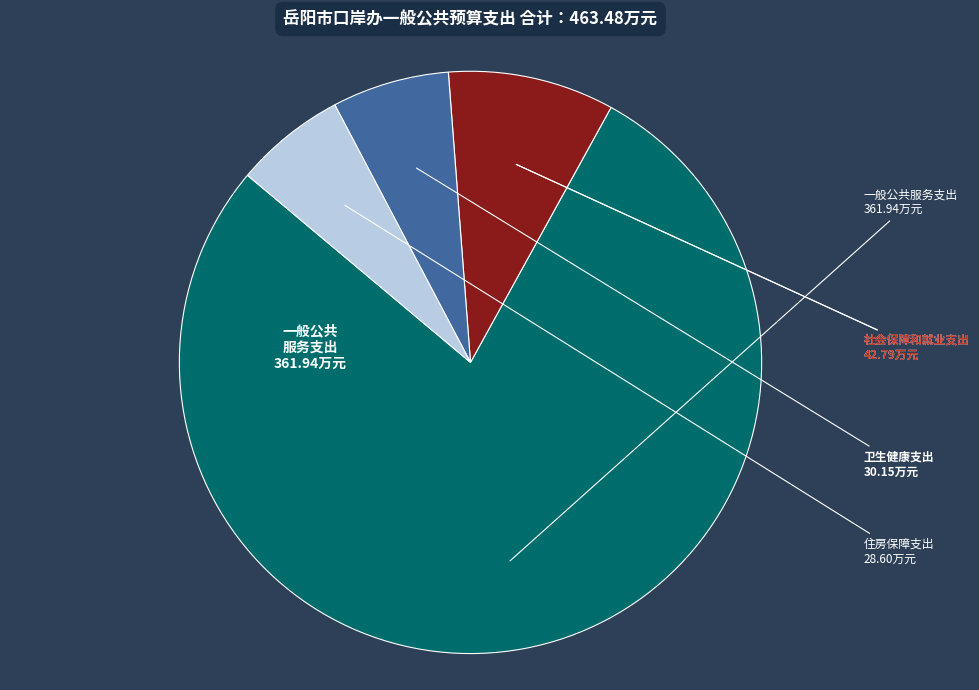

How many segments does this pie chart have?

4